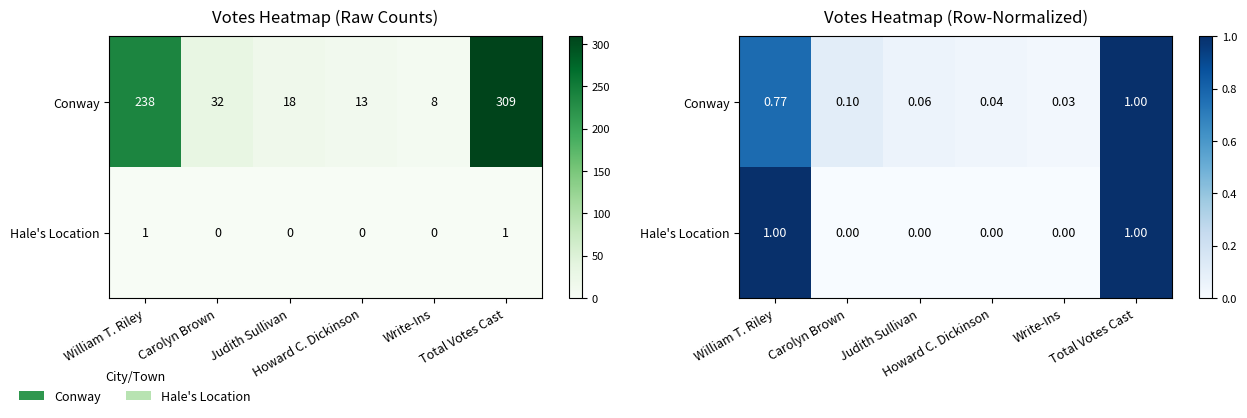

At Write-Ins, list the series in order from smallest to largest.

Hale's Location, Conway